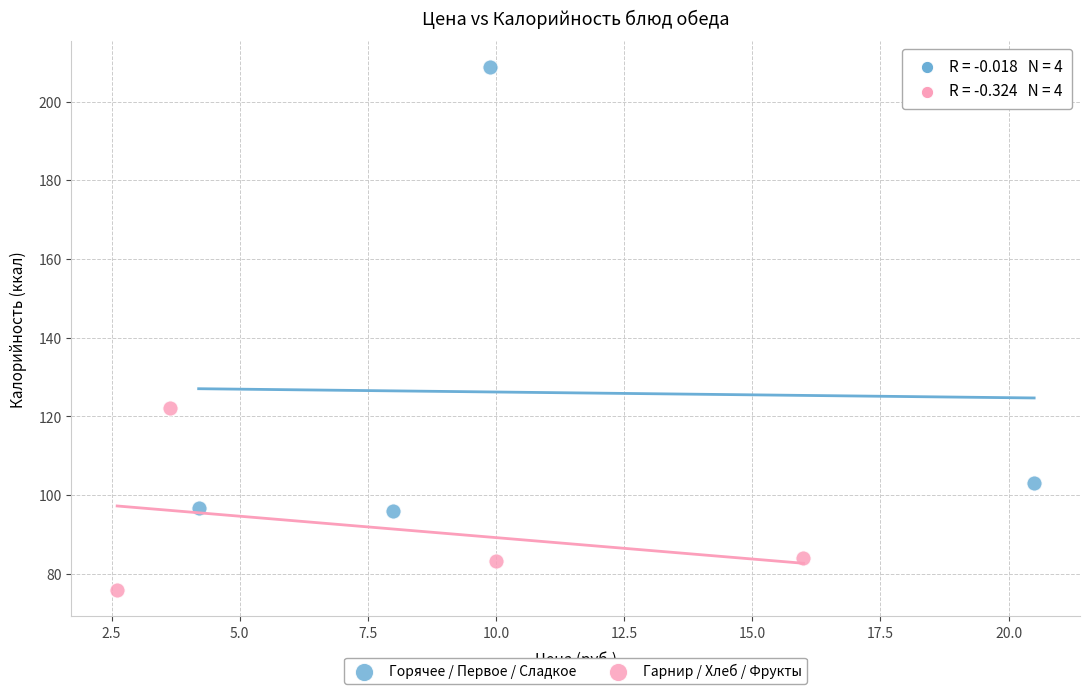

What are all the series names shown in the legend?

Горячее / Первое / Сладкое, Гарнир / Хлеб / Фрукты